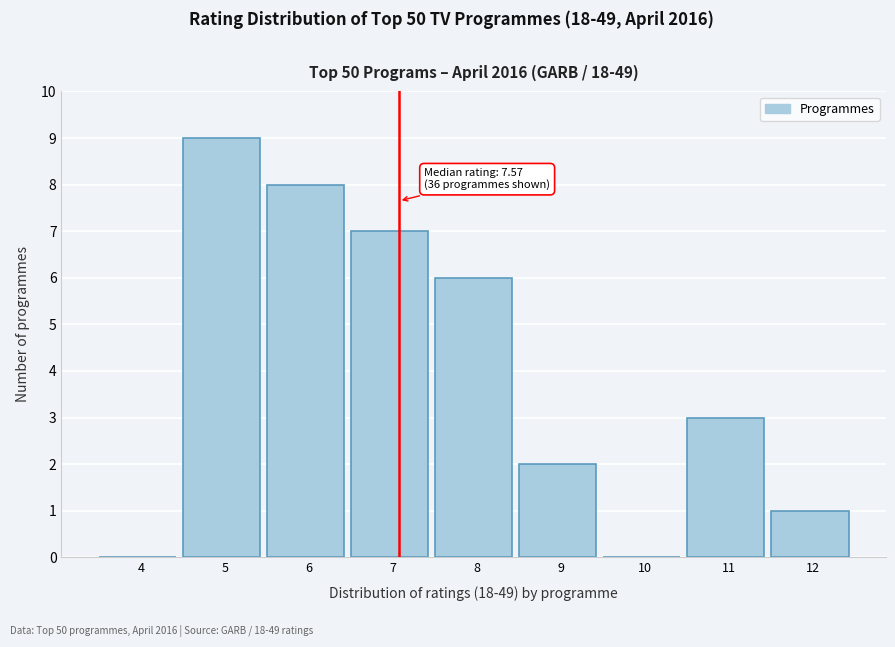

Reading left to right, list all the values displayed in this chart.

4=0	5=9	6=8	7=7	8=6	9=2	10=0	11=3	12=1